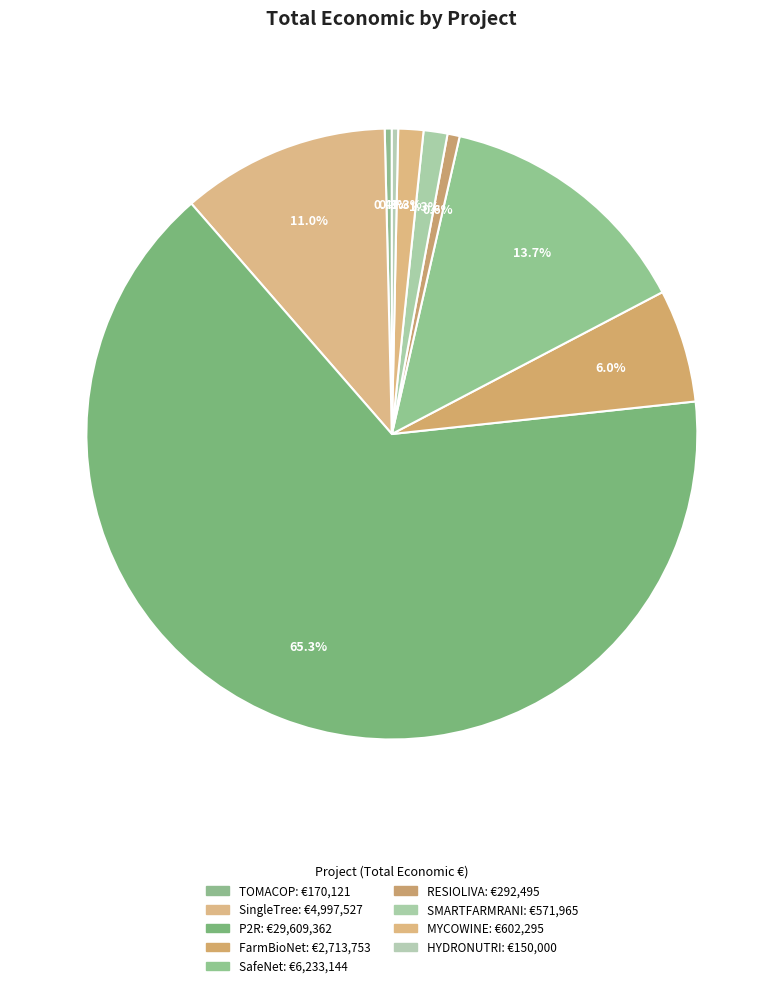

How many slices are in this pie chart?

9